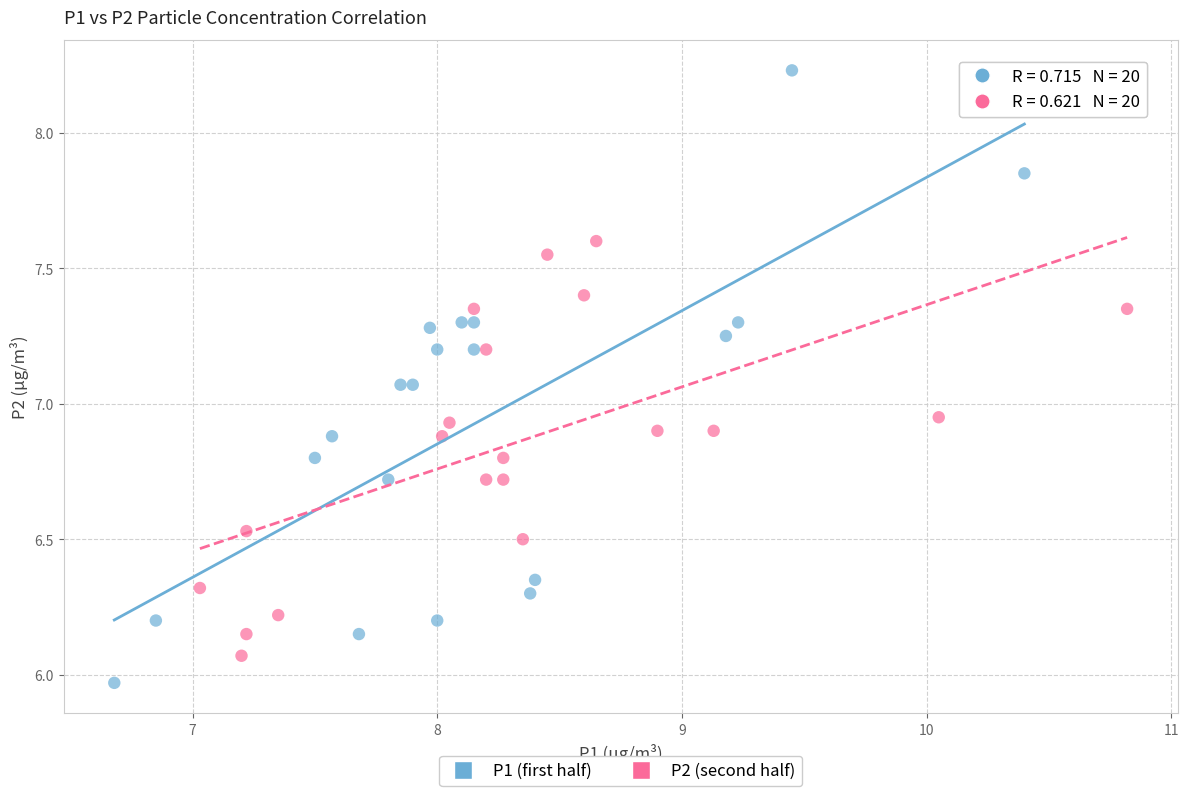

Which series has the largest Y range (max minus min)?

P1 (first half)